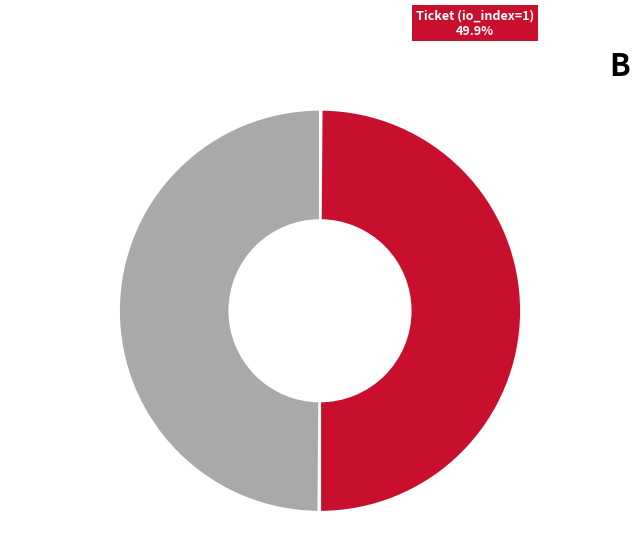

Approximately how many times larger is the value at Ticket (io_index=1) compared to Regular (io_index=1)?

1.0